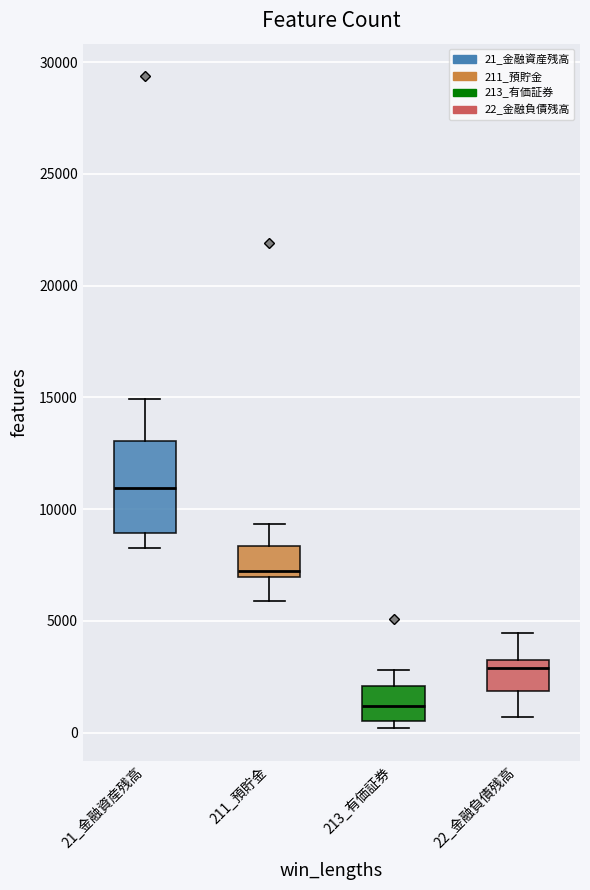

Comparing the boxes themselves (not the whiskers), which one is the tallest?

21_金融資産残高